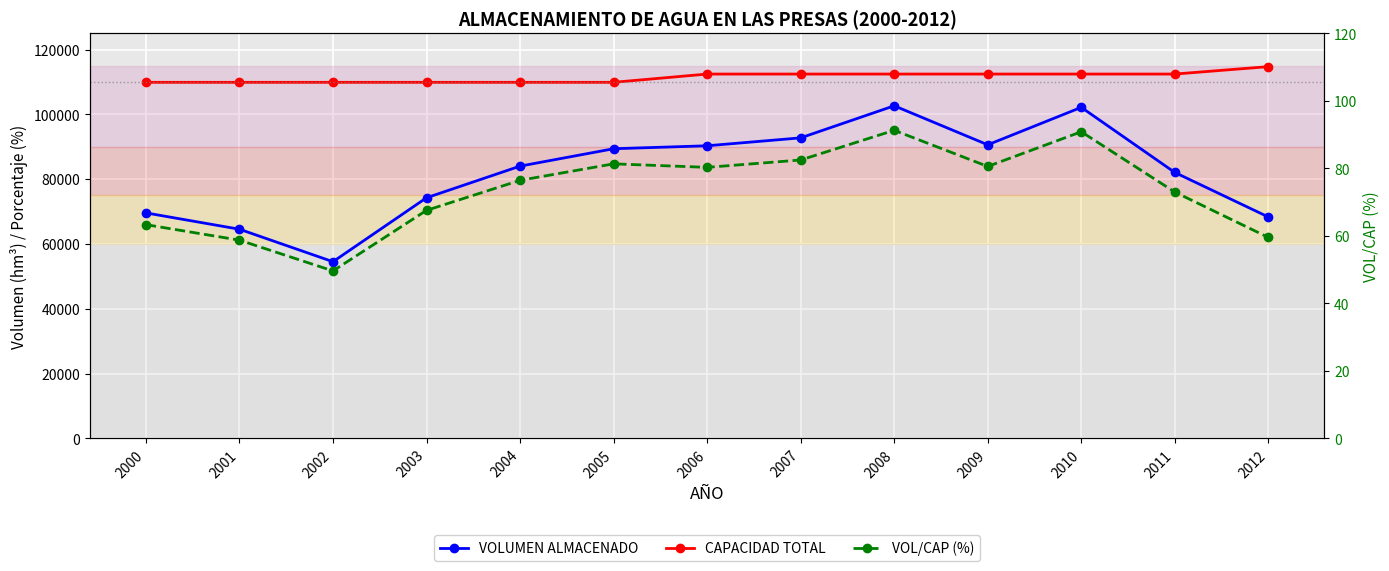

What is the value of the VOLUMEN ALMACENADO point at the 6th from the left?

89402.7